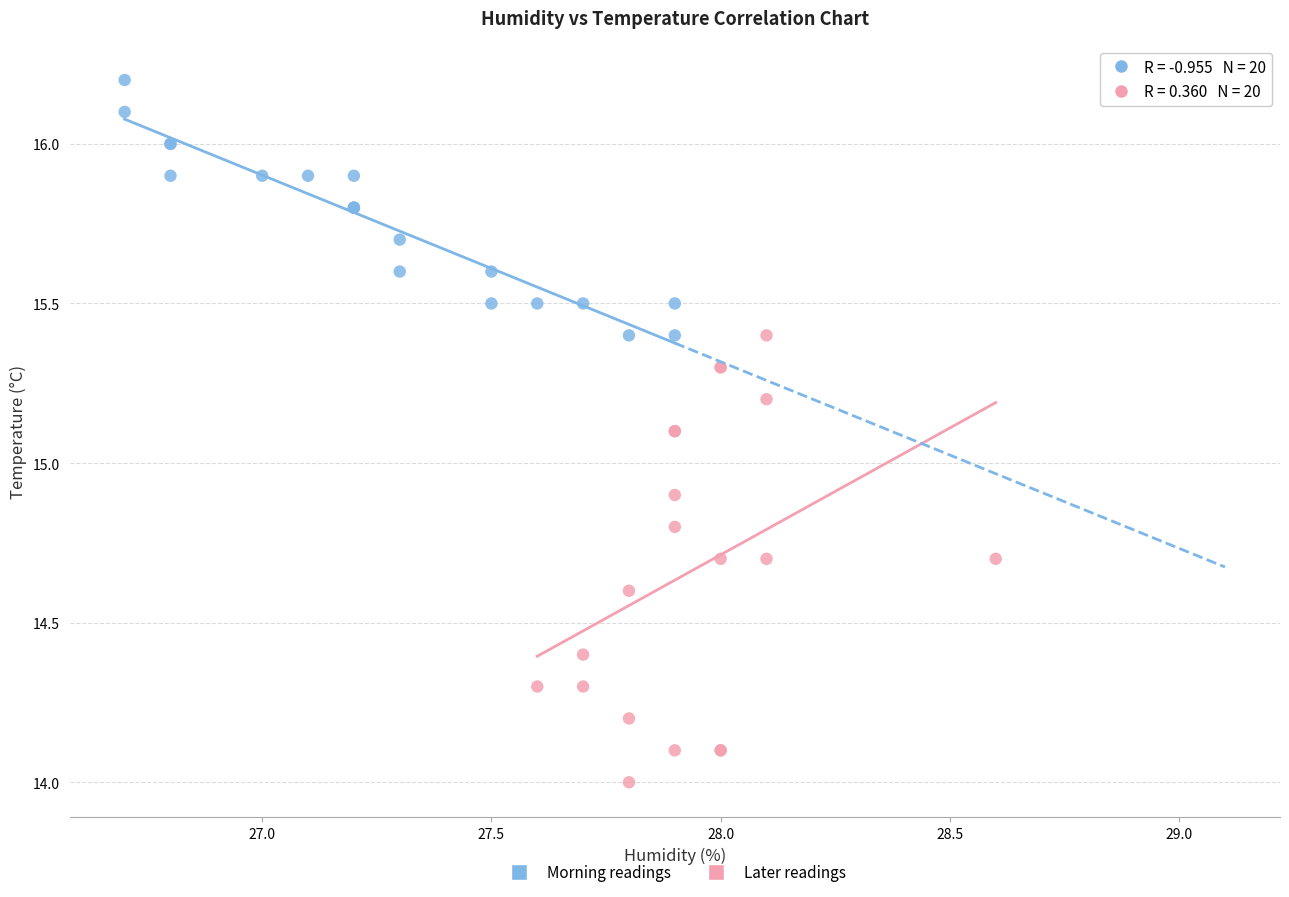

Which series contains the highest Y value?

Morning readings